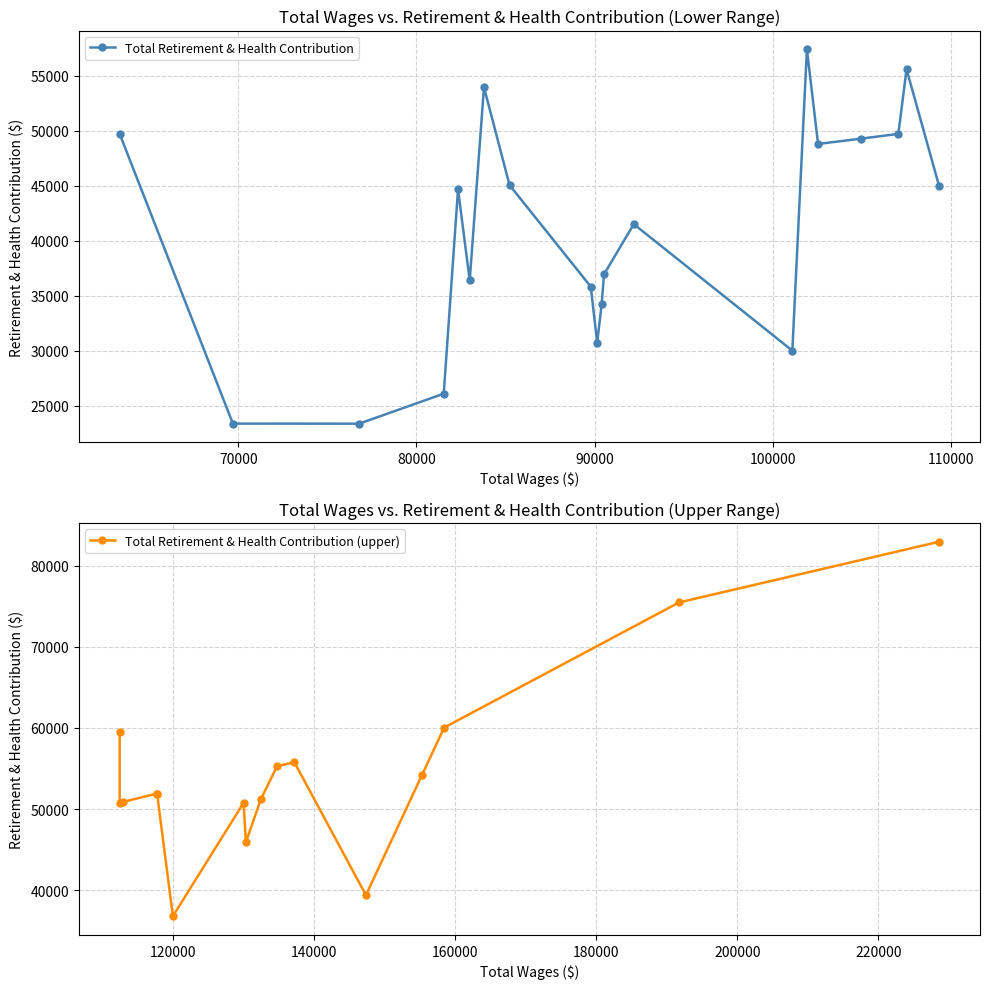

The chart shows a value of 41519 at 92191. True or false?

True